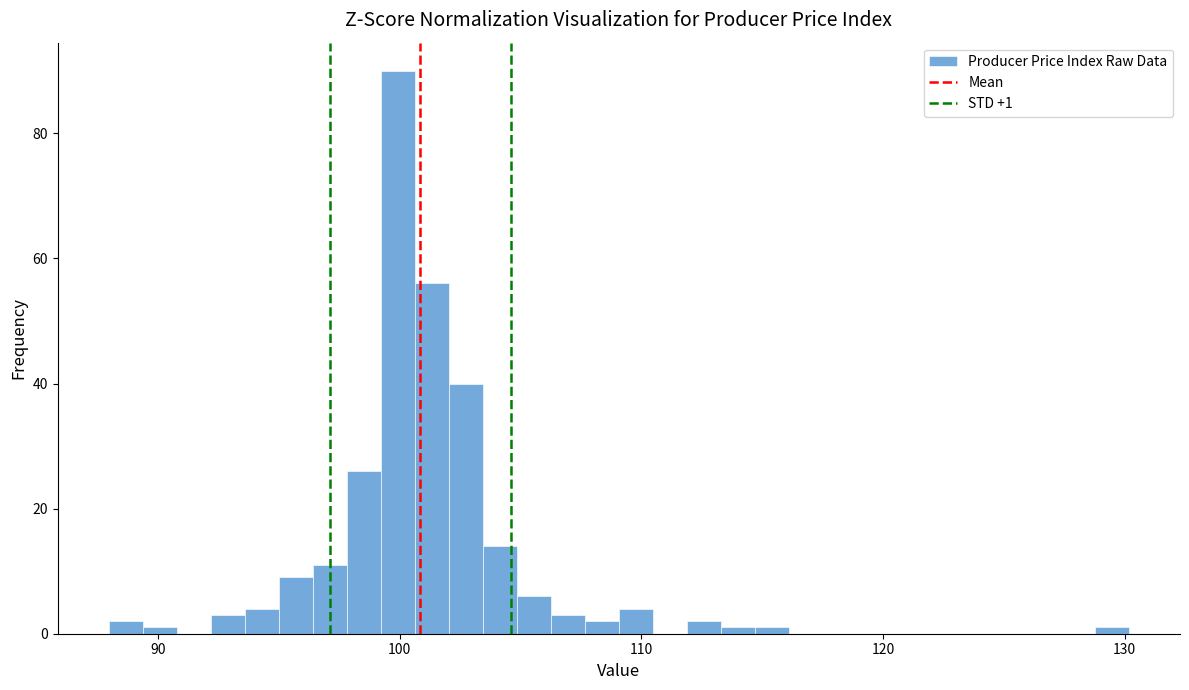

Read against the x-axis, roughly where is the centre of the tallest bar?

100